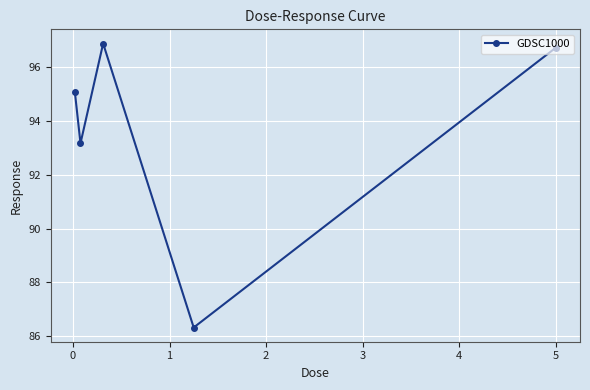

What is the difference between the maximum and minimum values?

10.6